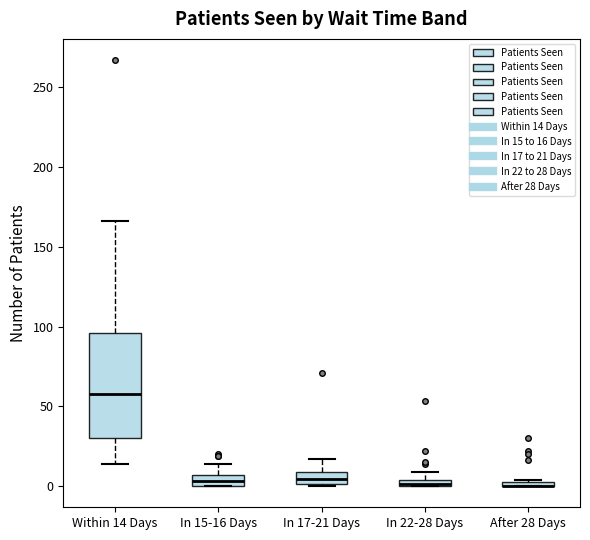

Comparing the boxes themselves (not the whiskers), which one is the tallest?

Within 14 Days